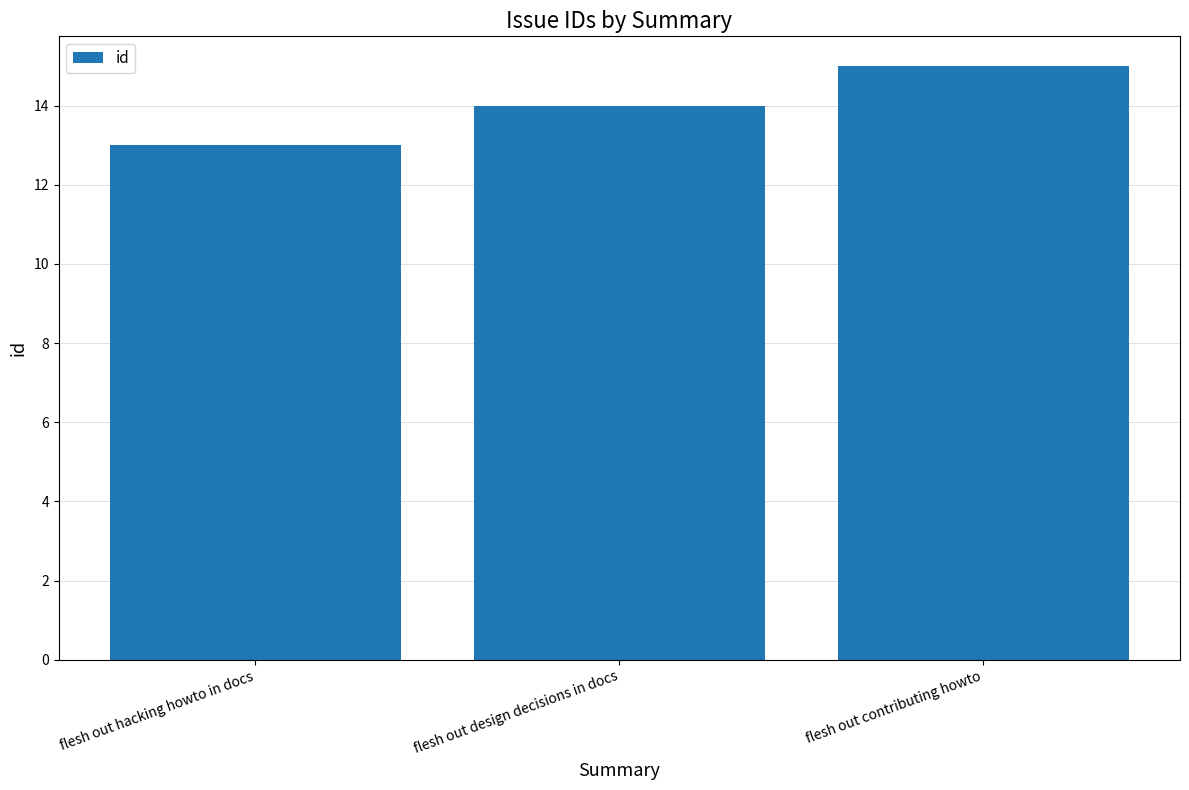

List the labels in order of value, smallest first.

flesh out hacking howto in docs, flesh out design decisions in docs, flesh out contributing howto